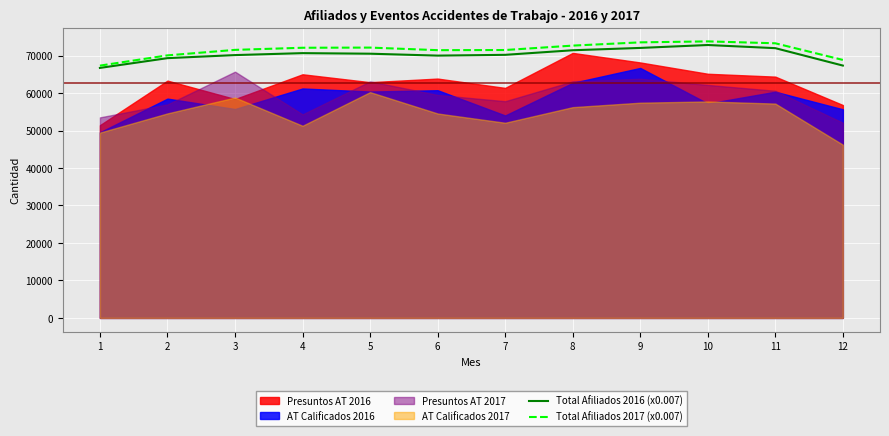

What is the value of the Total Afiliados 2016 (x0.007) point at the 9th from the left?

72049.8